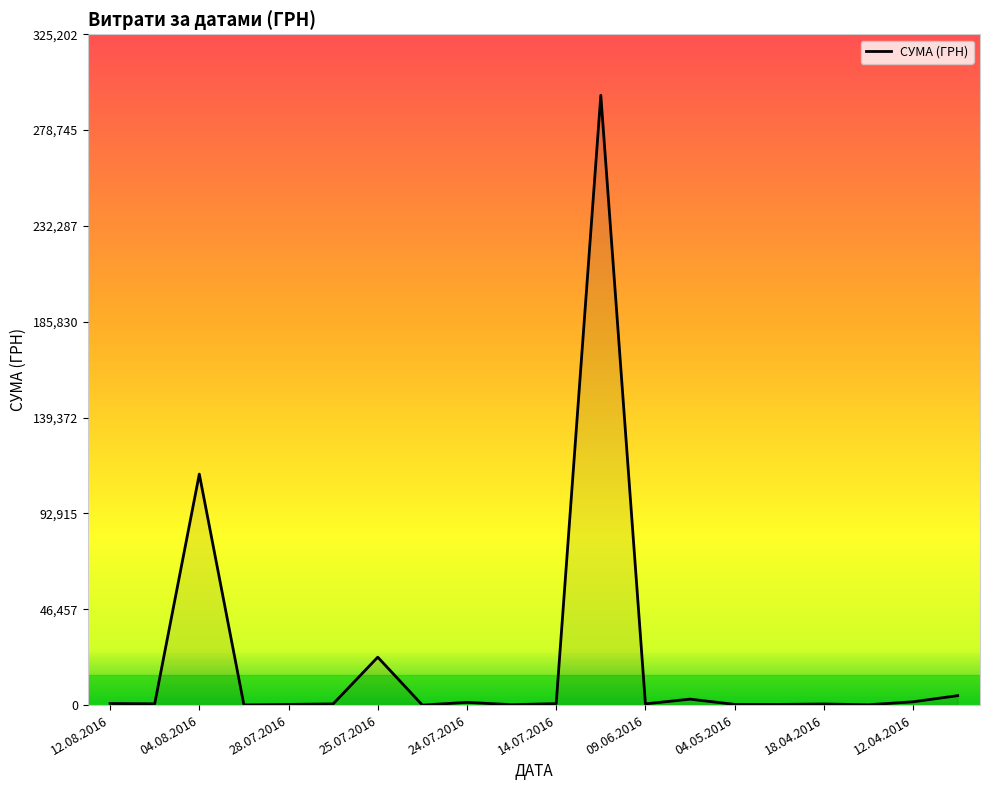

How many lines are shown in the chart?

1